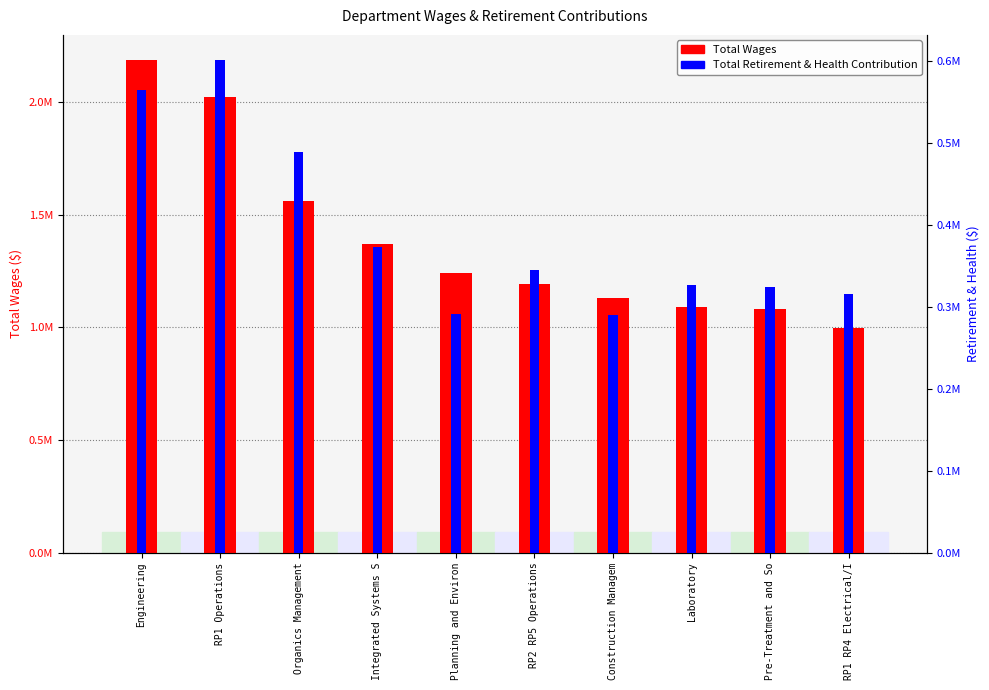

What is the difference between the Total Retirement & Health Contribution values at Pre-Treatment and So and RP1 Operations?

277594